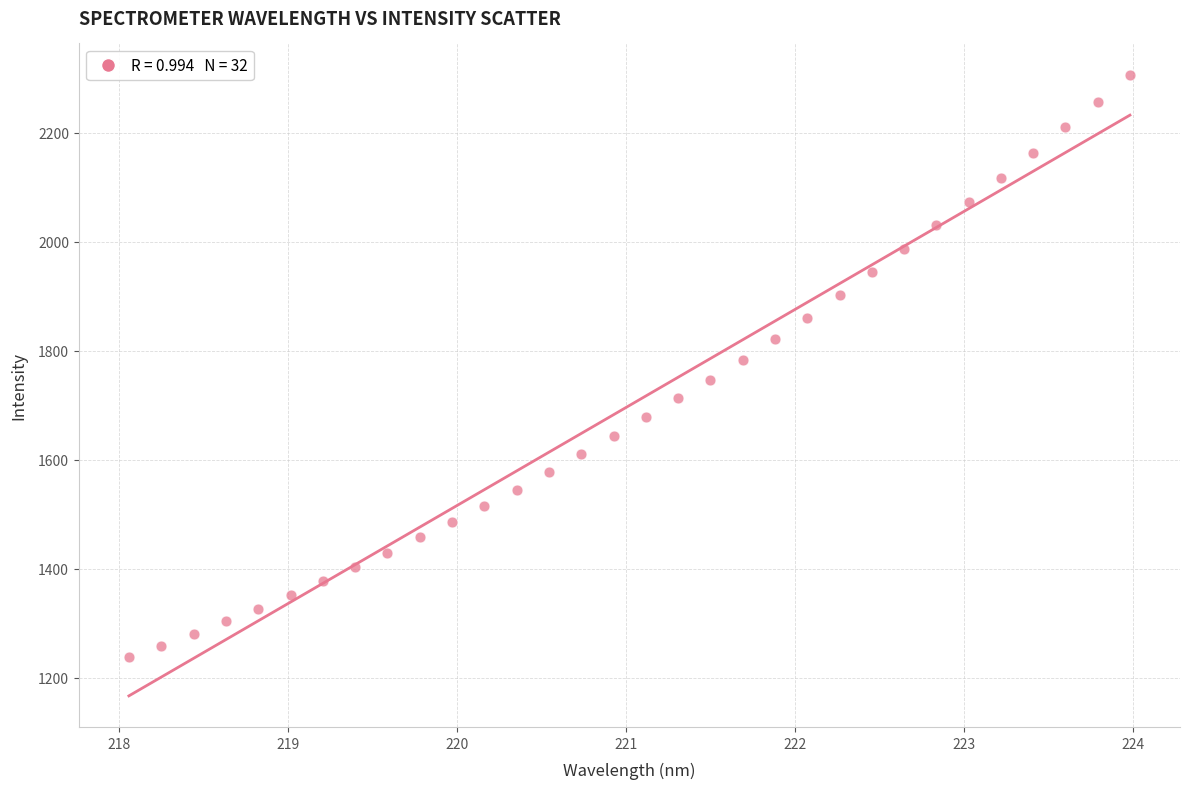

What is the range of Y values (max minus min)?

1069.3